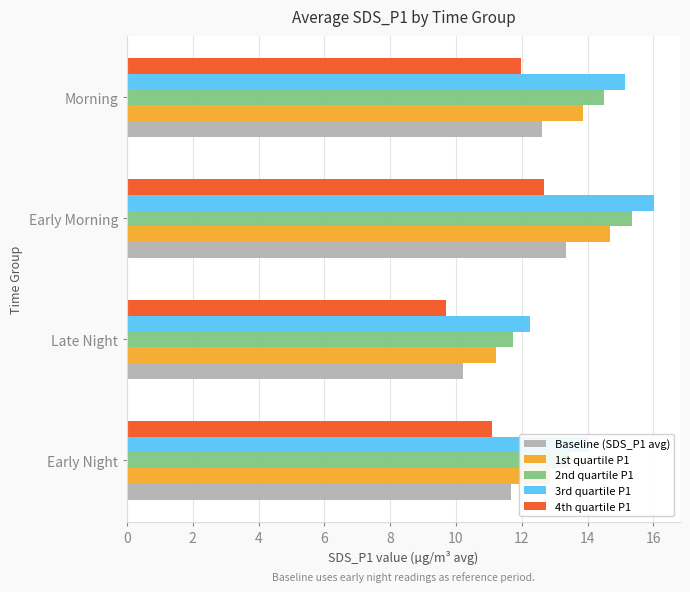

Which category has the lowest value across all series?

Late Night